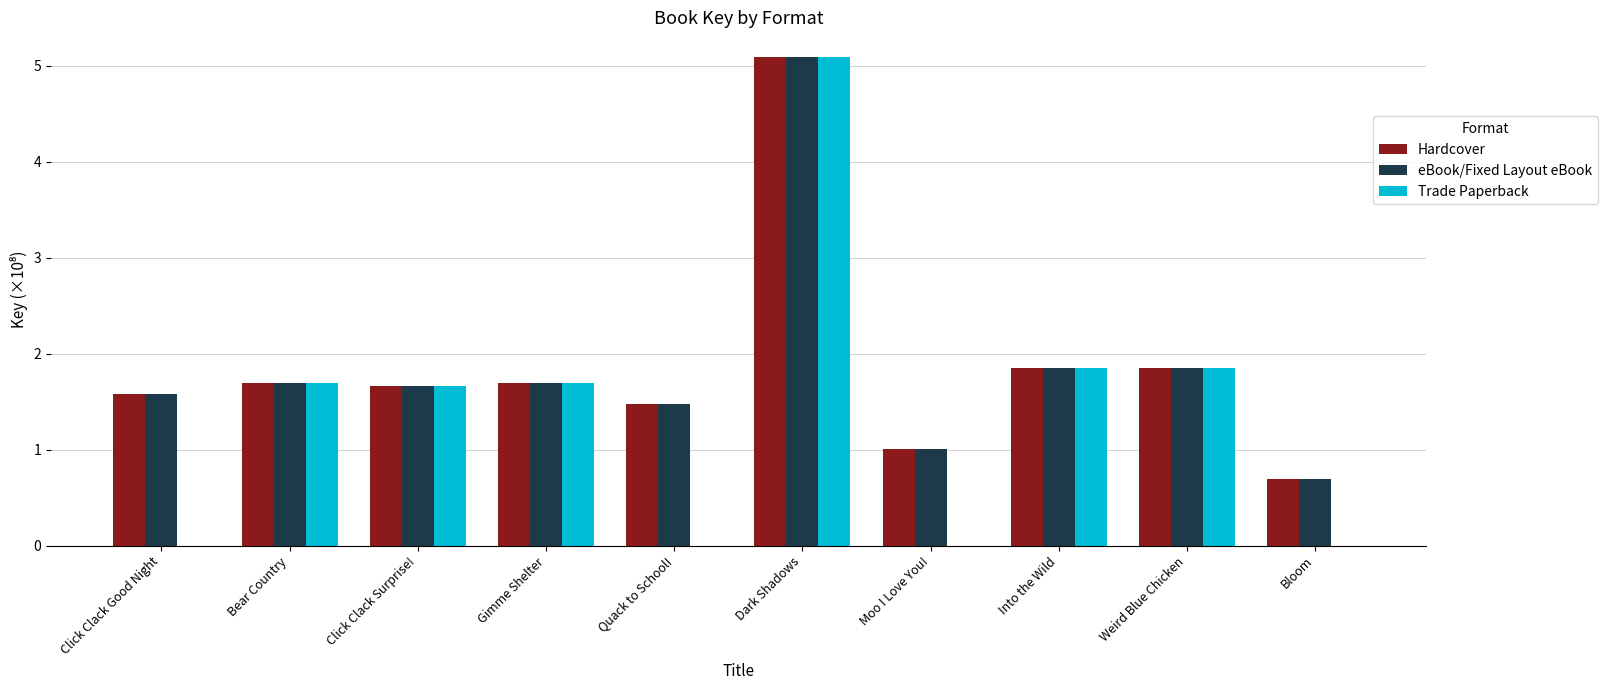

Reading left to right, what are all the values shown in this chart?

Hardcover: 1.6	1.7	1.7	1.7	1.5	5.1	1.0	1.9	1.9	0.7
eBook/Fixed Layout eBook: 1.6	1.7	1.7	1.7	1.5	5.1	1.0	1.9	1.9	0.7
Trade Paperback: 0.0	1.7	1.7	1.7	0.0	5.1	0.0	1.9	1.9	0.0